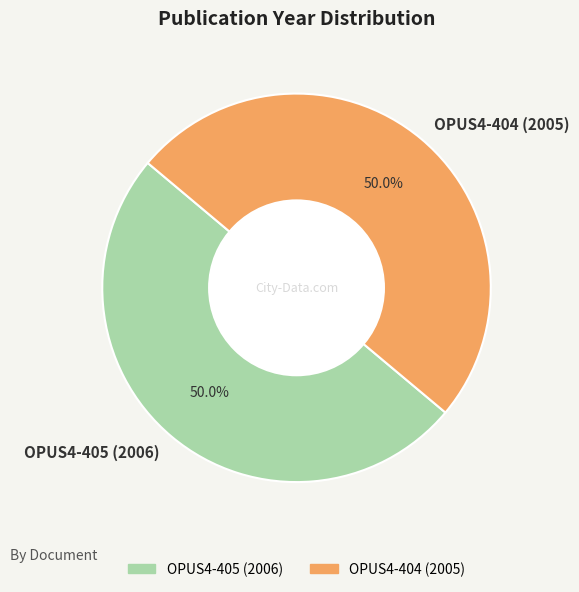

What is the total percentage of OPUS4-404 (2005) and OPUS4-405 (2006)?

100.0%